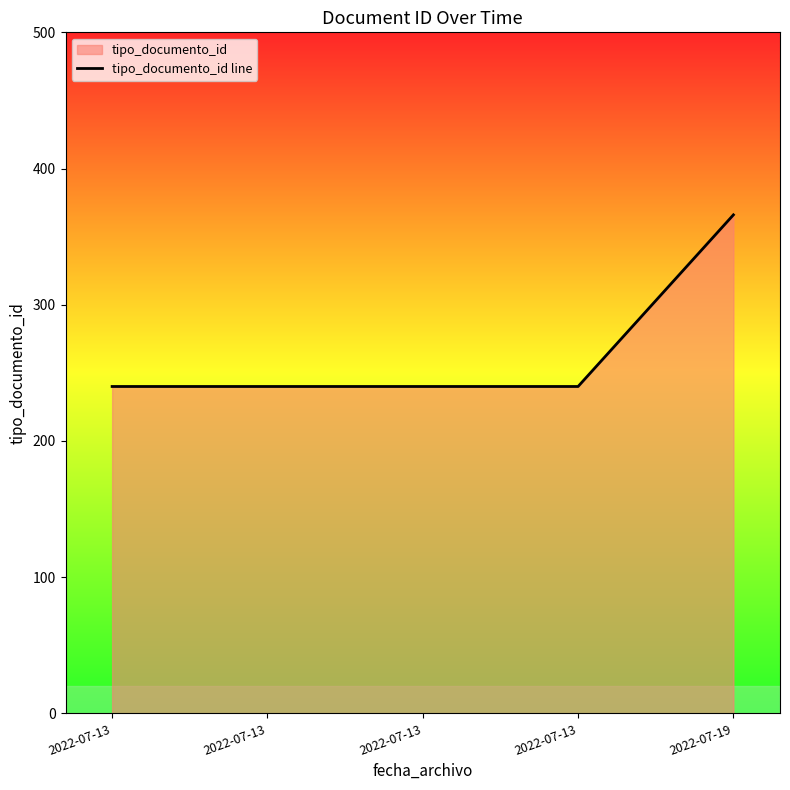

Rank the categories by value from highest to lowest.

2022-07-19, 2022-07-13, 2022-07-13, 2022-07-13, 2022-07-13